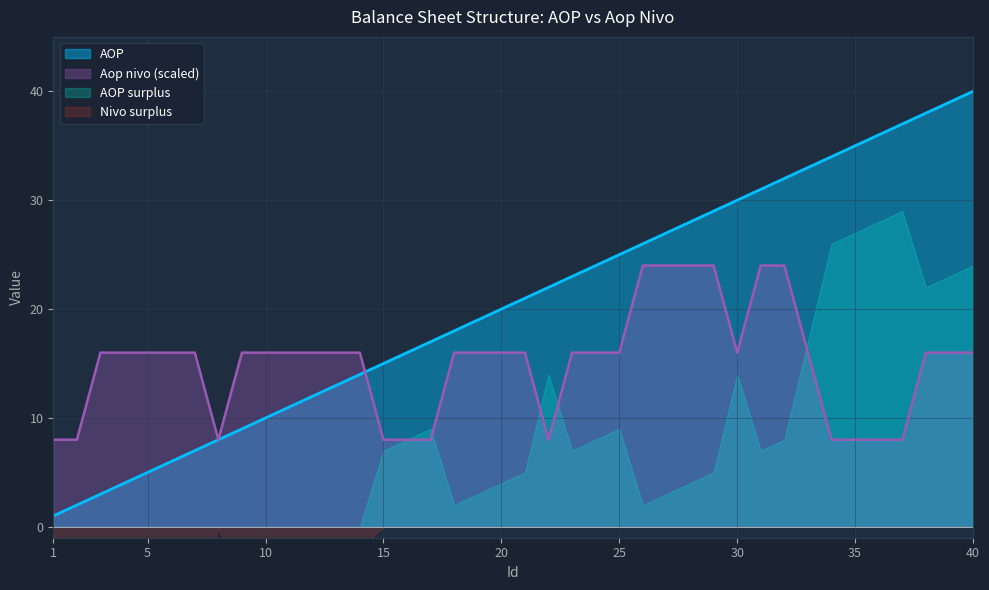

What is the average value of the Aop nivo series?

15